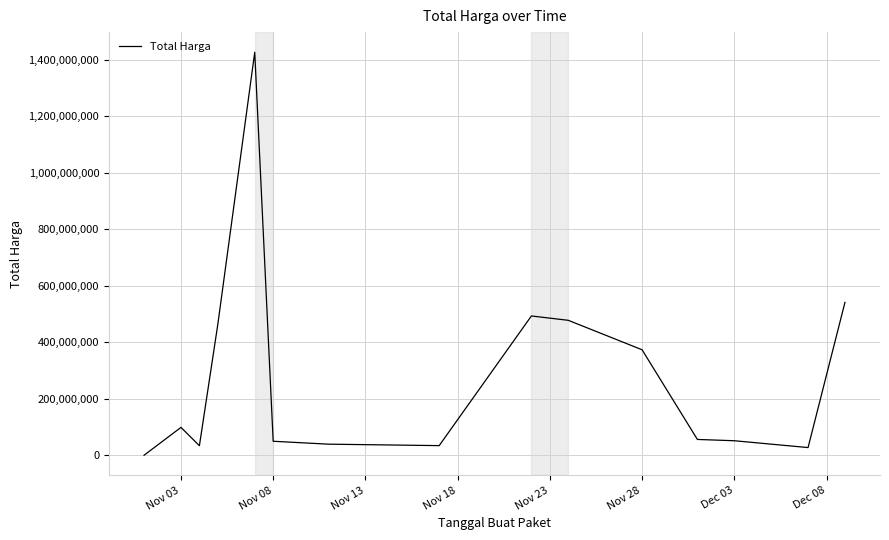

What is the maximum value shown in the chart?

1425867900